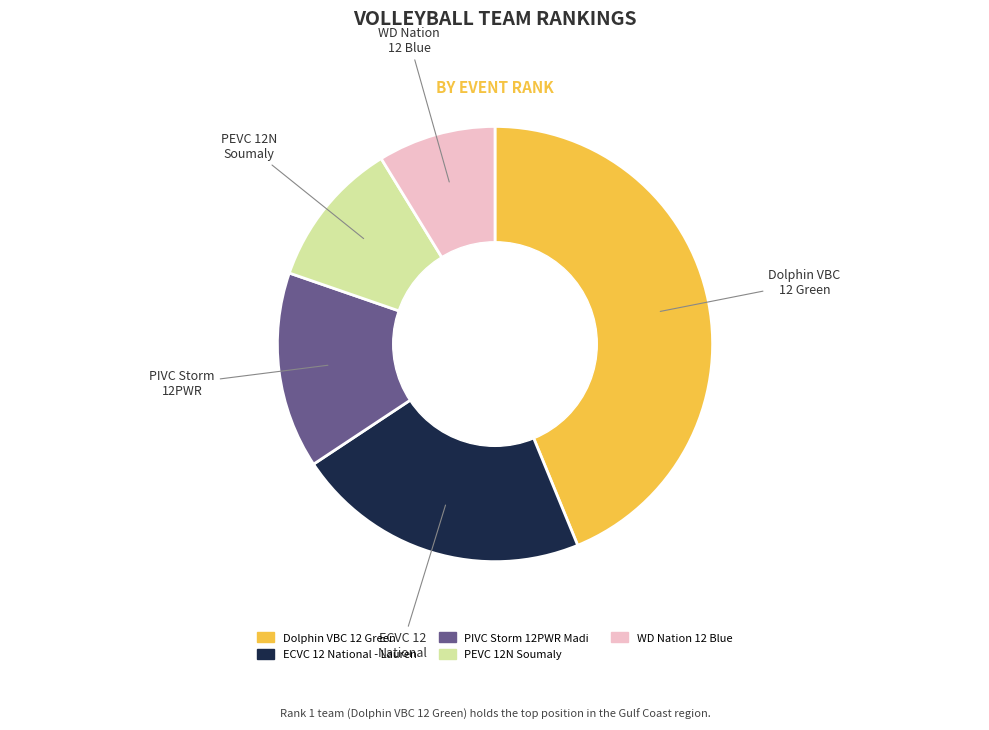

Which category has the smallest portion of the pie?

WD Nation 12 Blue